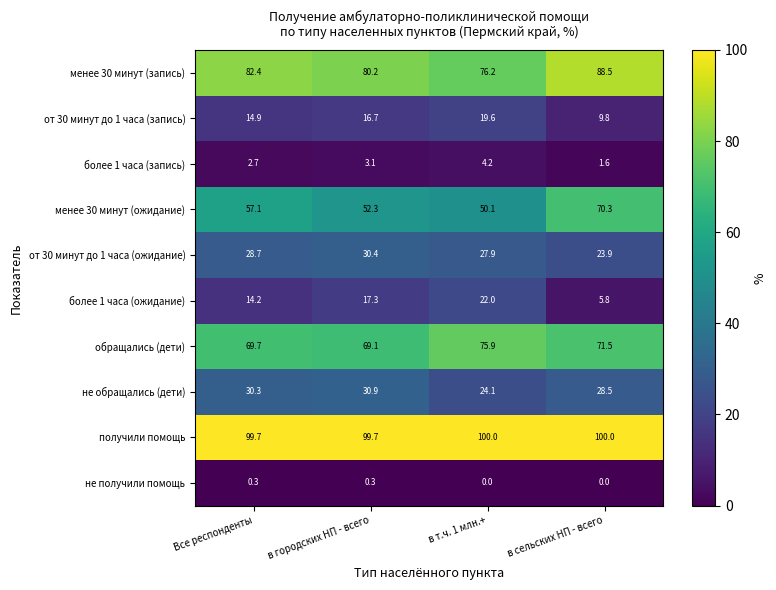

Count the number of data series in this chart.

10